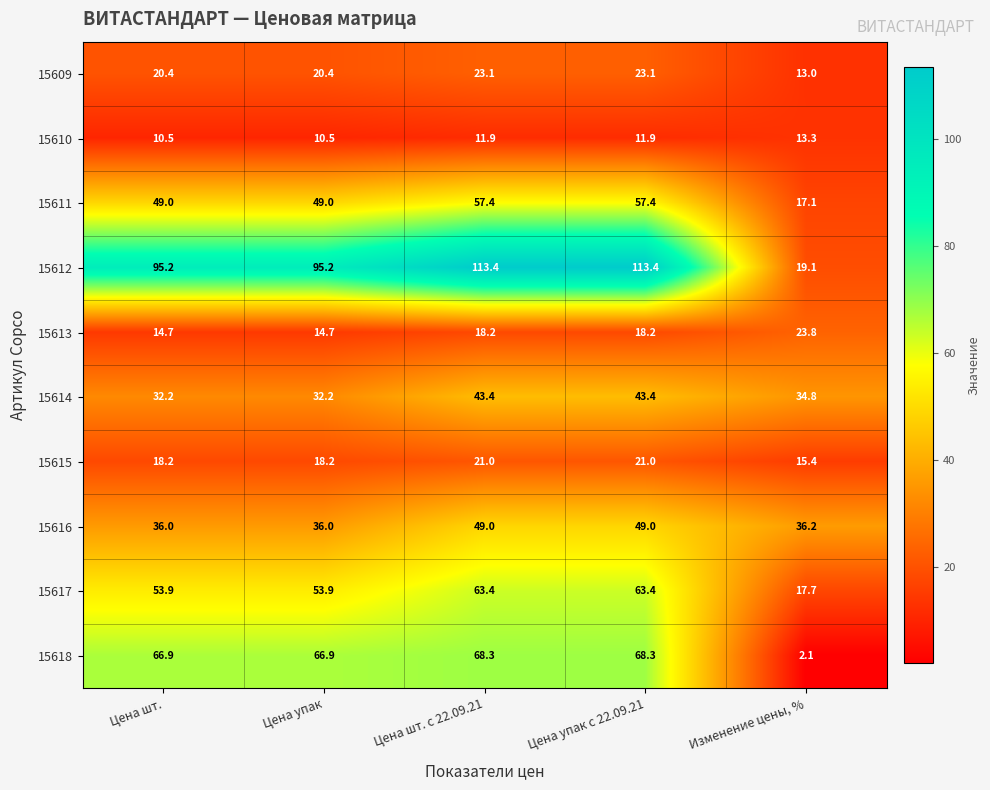

What is the maximum value shown in the chart?

113.4